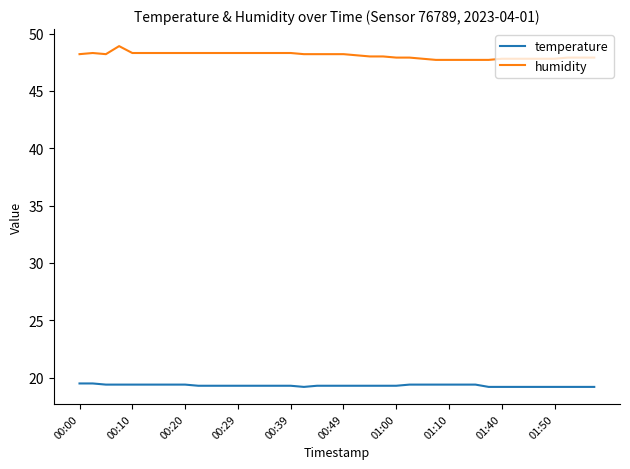

Which series has the largest total across all categories?

humidity